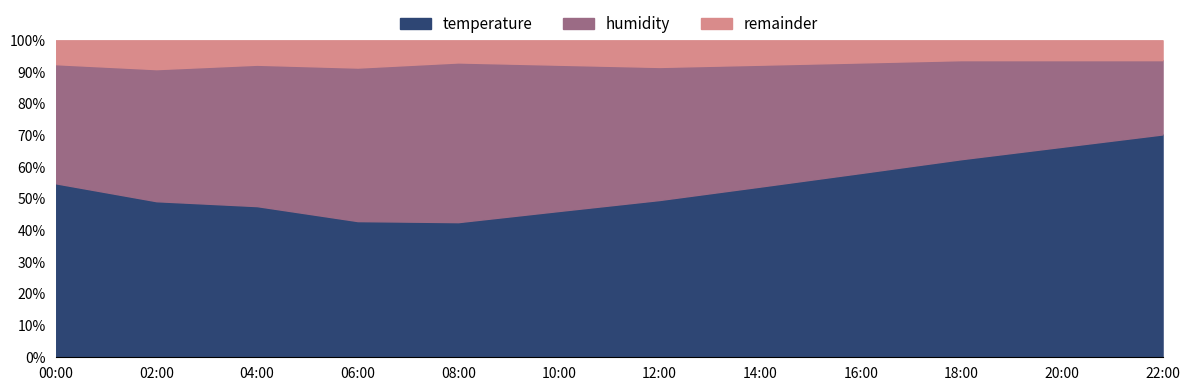

At which label does temperature reach its peak?

22:00